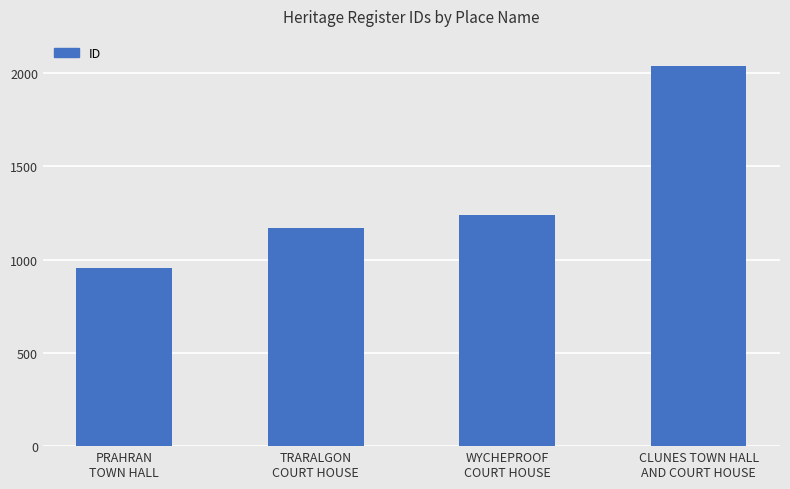

Which category has the lowest value across all series?

PRAHRAN
TOWN HALL